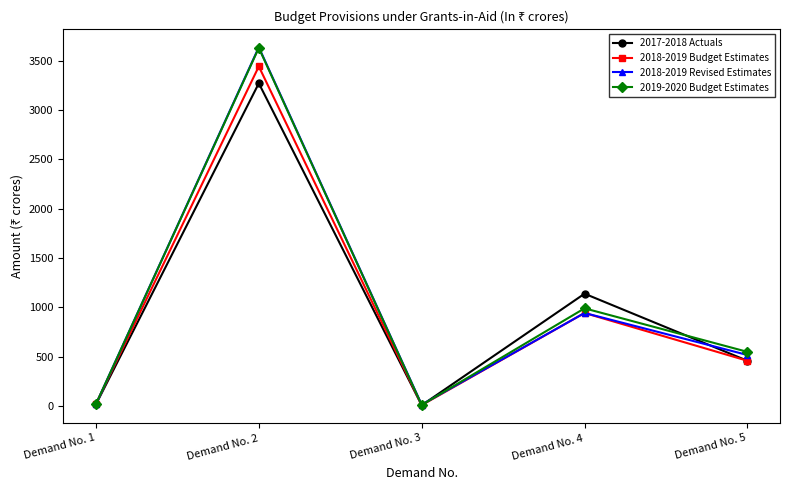

What is the smallest value displayed?

6.7